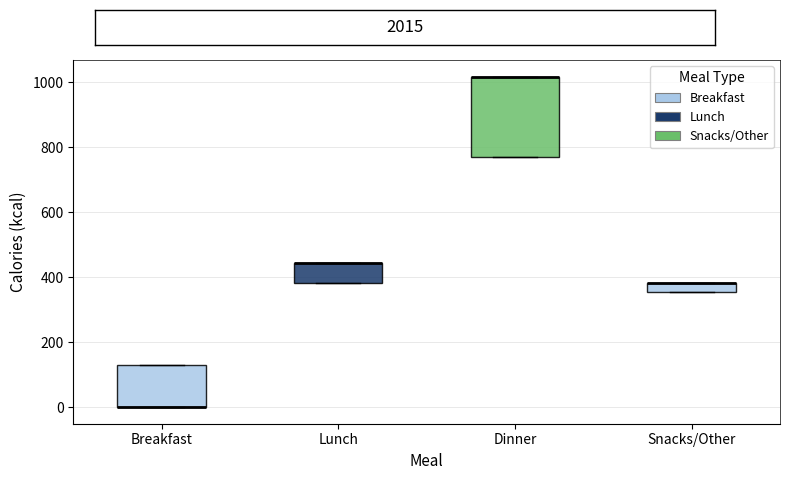

Where is the lower edge of the box for Breakfast on the y-axis? The values are not printed on the chart, so give them approximately, as read against the axis.

0